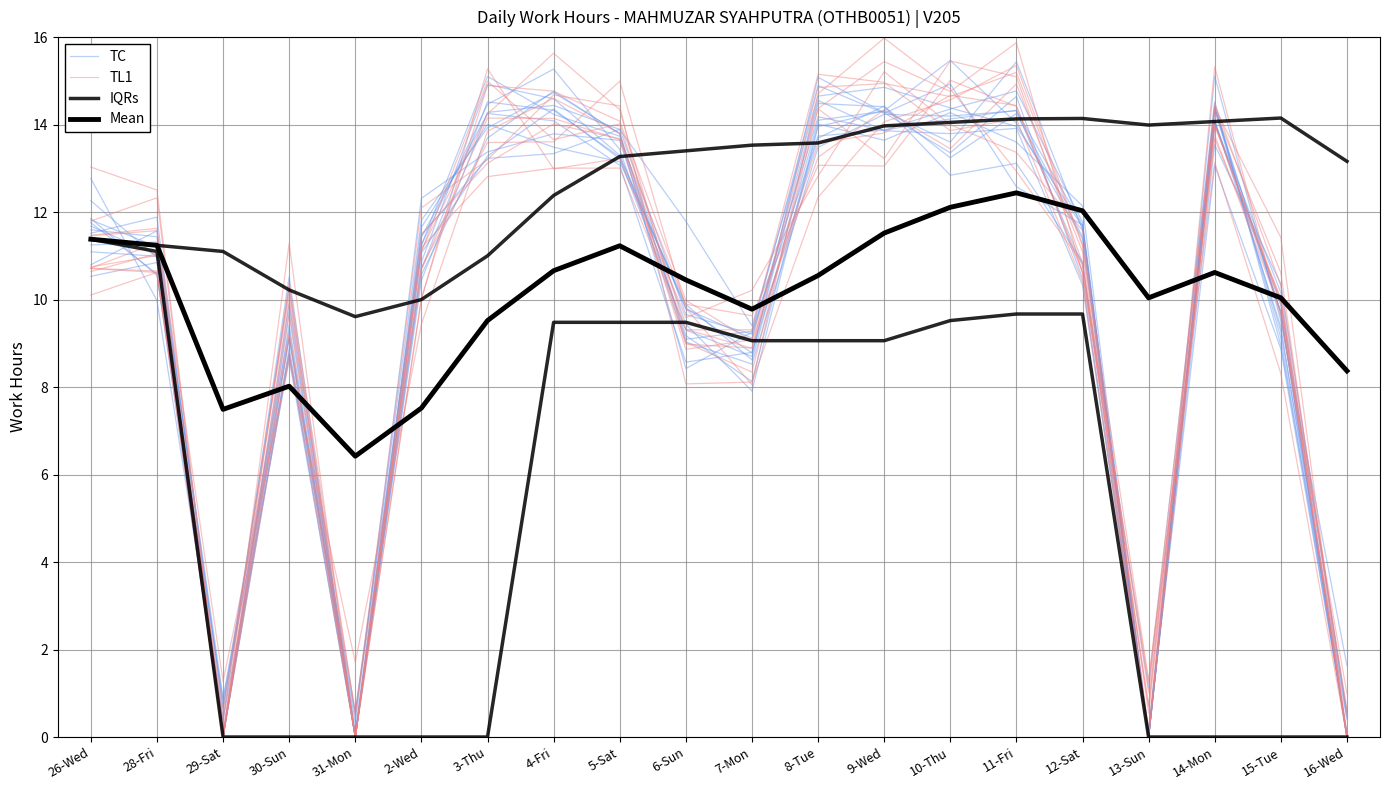

How many times do IQRs and TC cross each other?

9